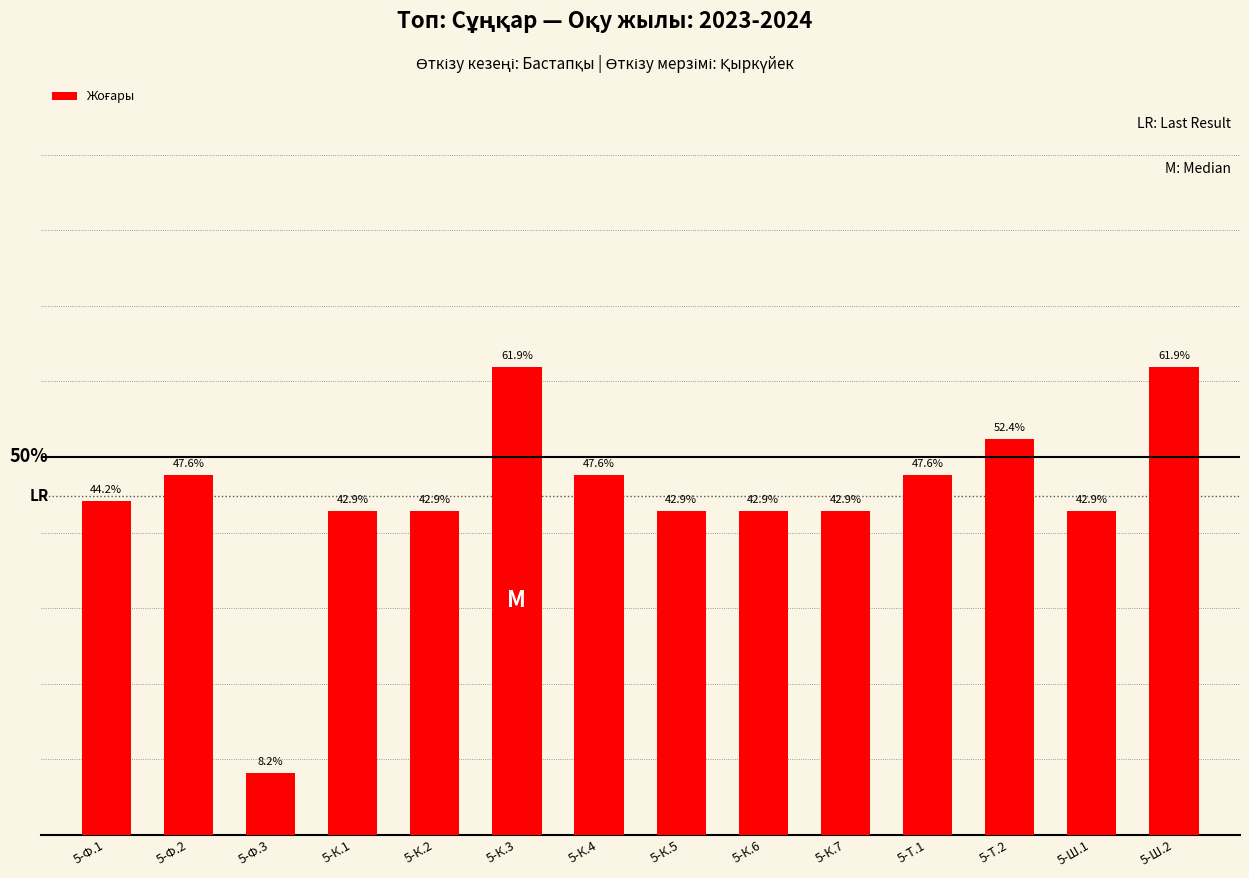

At which category does the chart reach its minimum across all series?

5-Ф.3